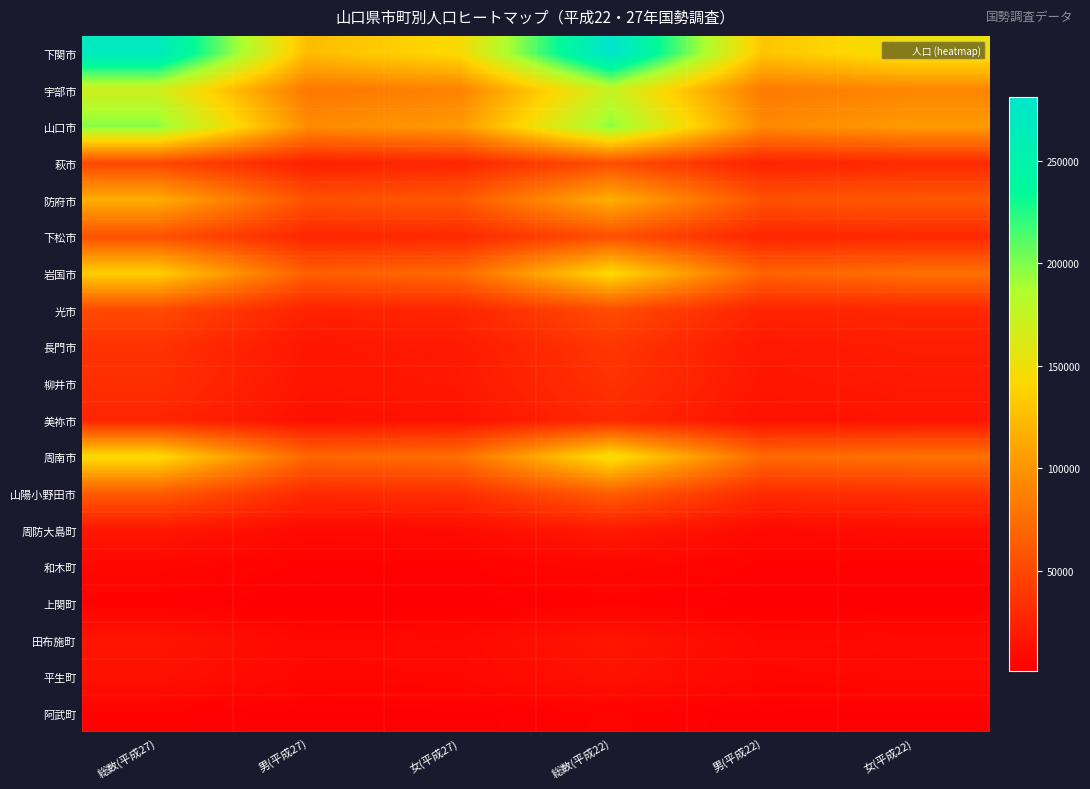

Which series has the largest total across all categories?

下関市